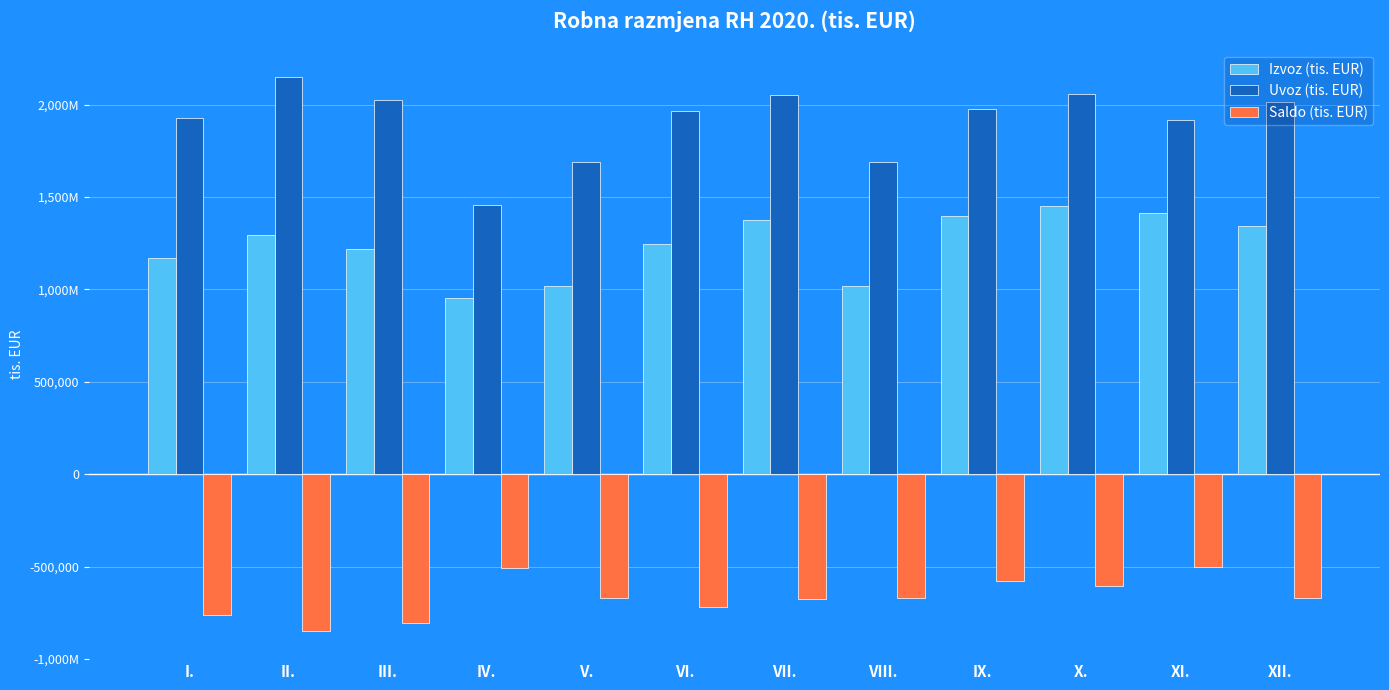

What are all the series names shown in the legend?

Izvoz (tis. EUR), Uvoz (tis. EUR), Saldo (tis. EUR)